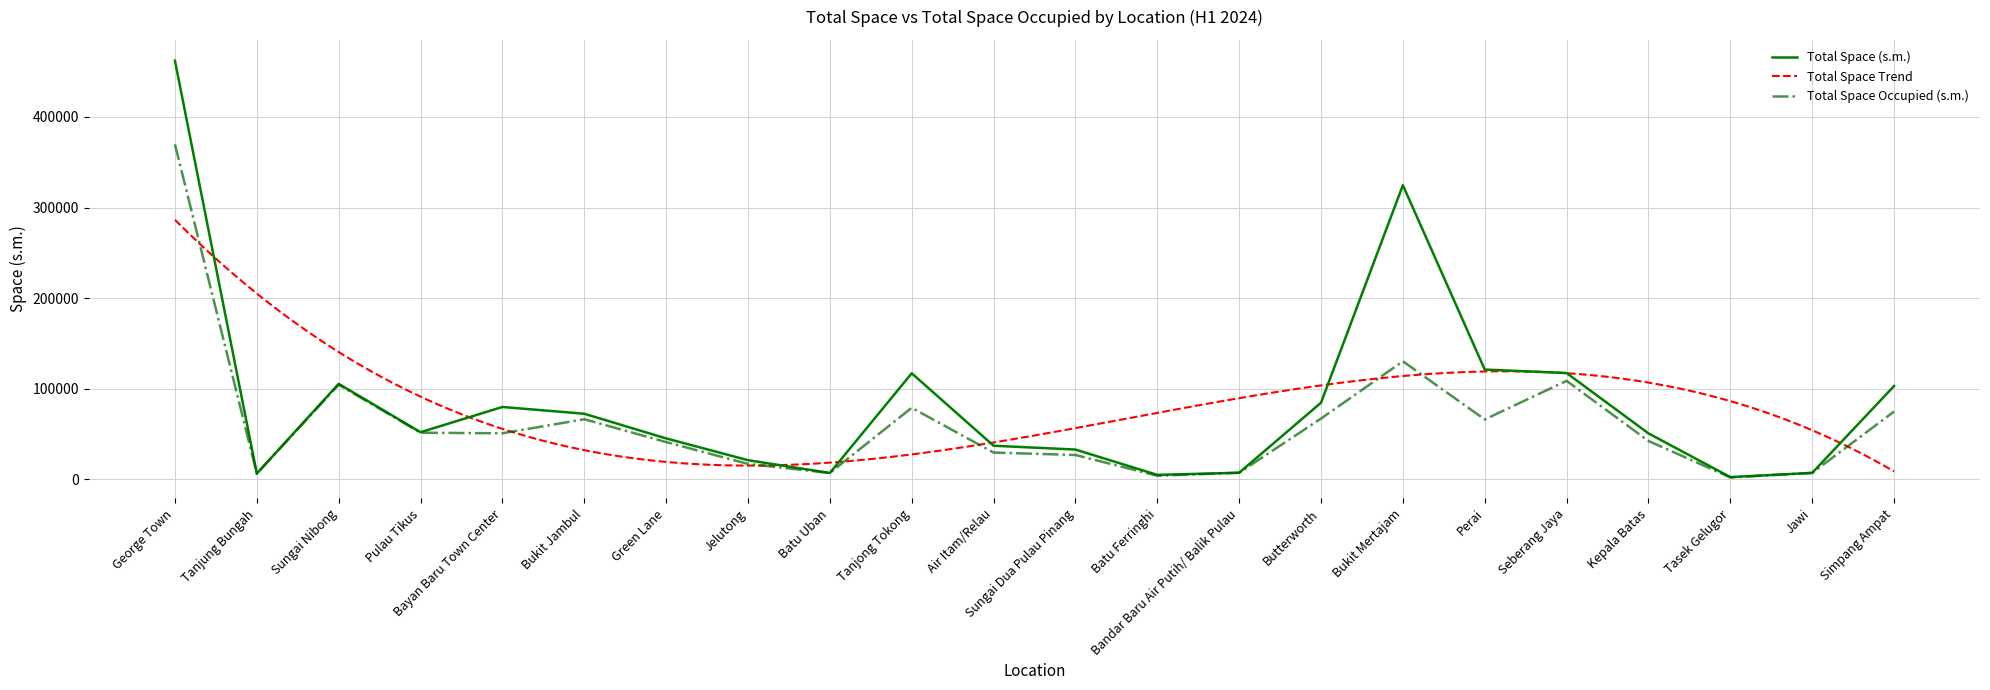

At which label does Total Space (s.m.) first exceed 52131?

George Town